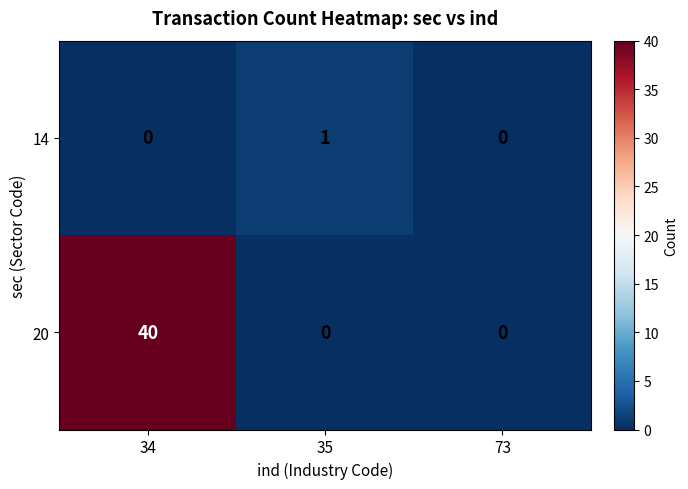

What is the difference between the maximum and minimum values in the 20 series?

40